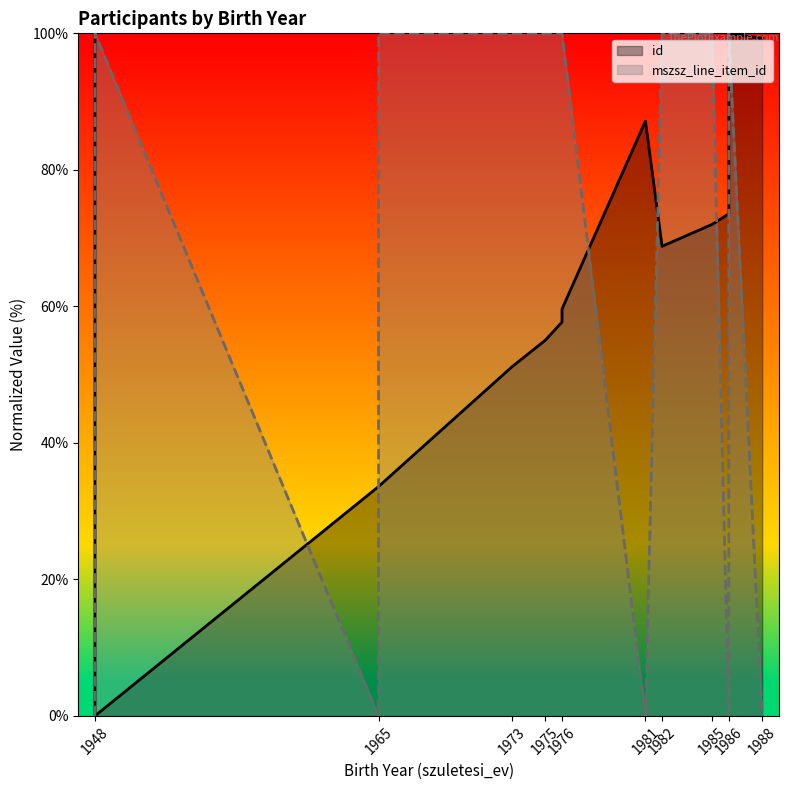

How many data points in mszsz_line_item_id are less than 100?

6